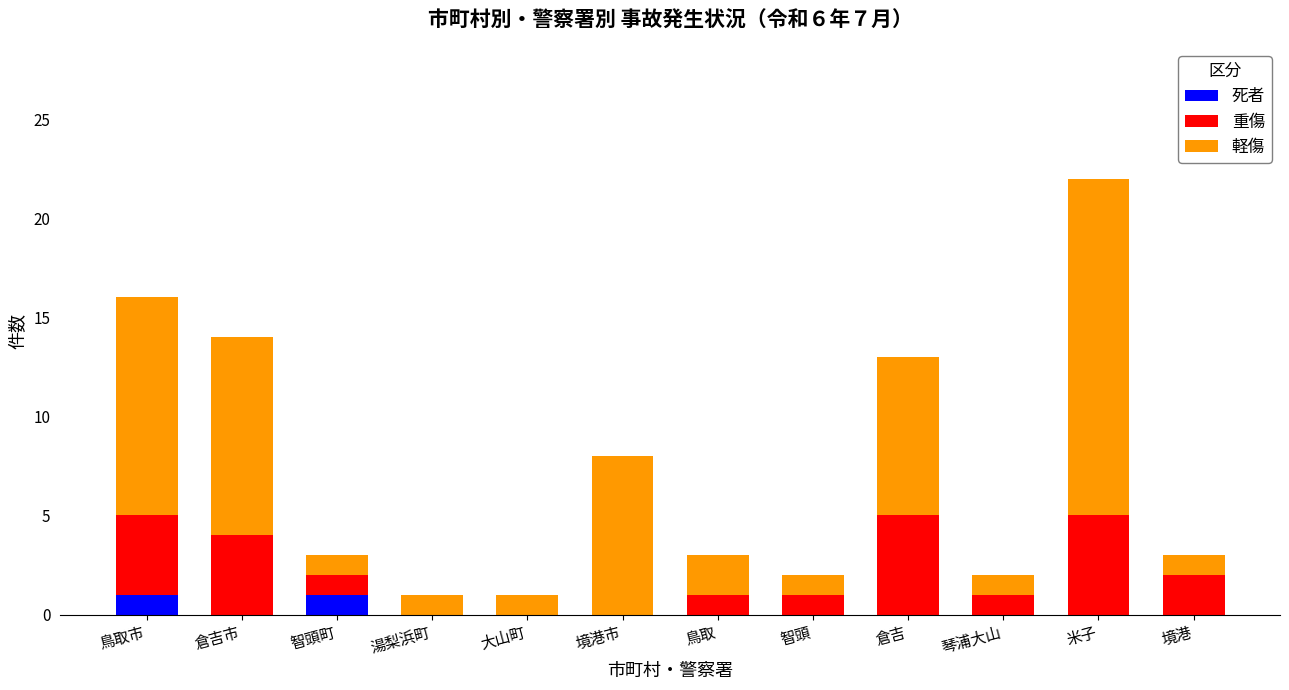

At which category is the sum across all series the highest?

米子